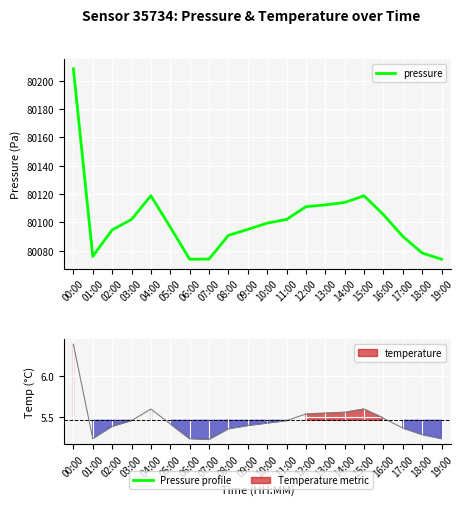

Is it true that the value at 07:00 is 80074.1?

True